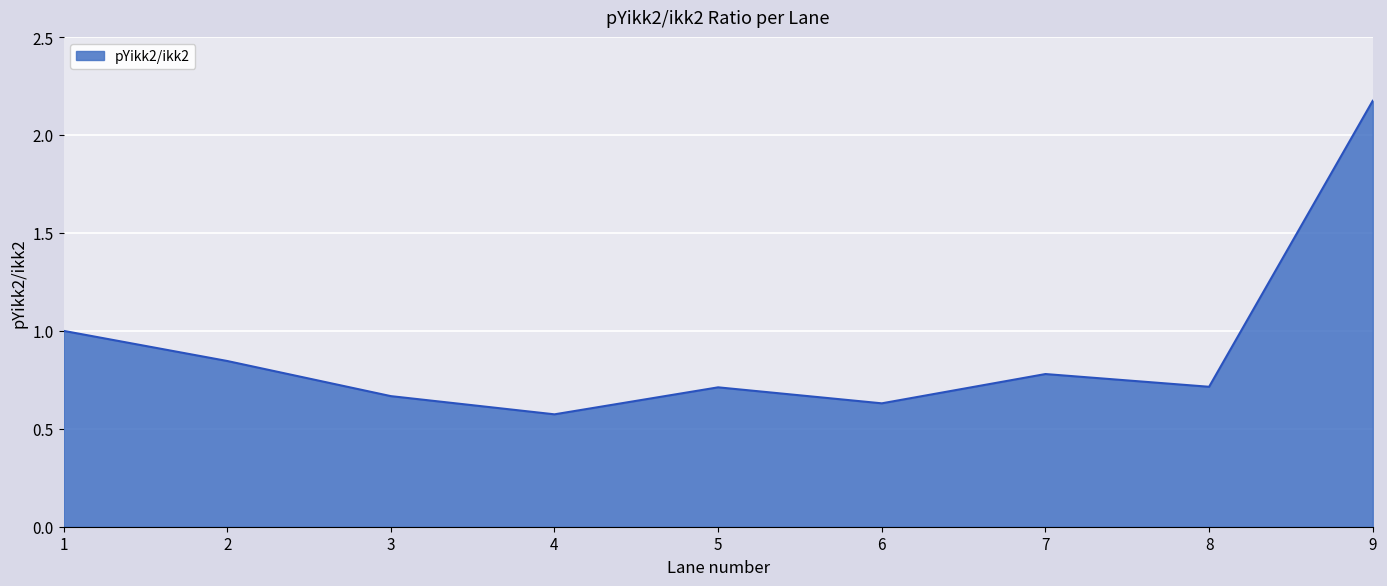

The value at 7 is 1.0. True or false?

False